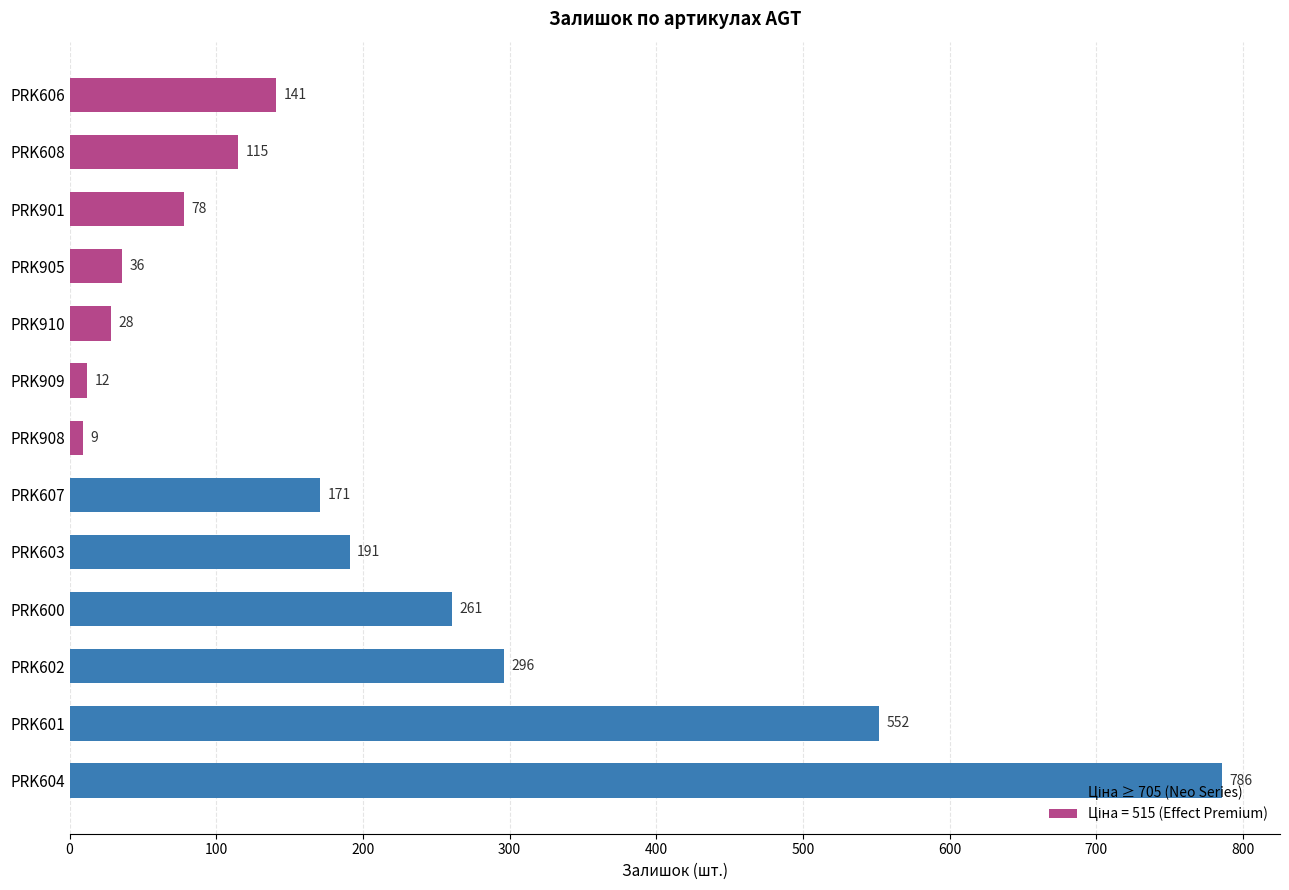

What value does the data have at PRK602, to the nearest 10?

300